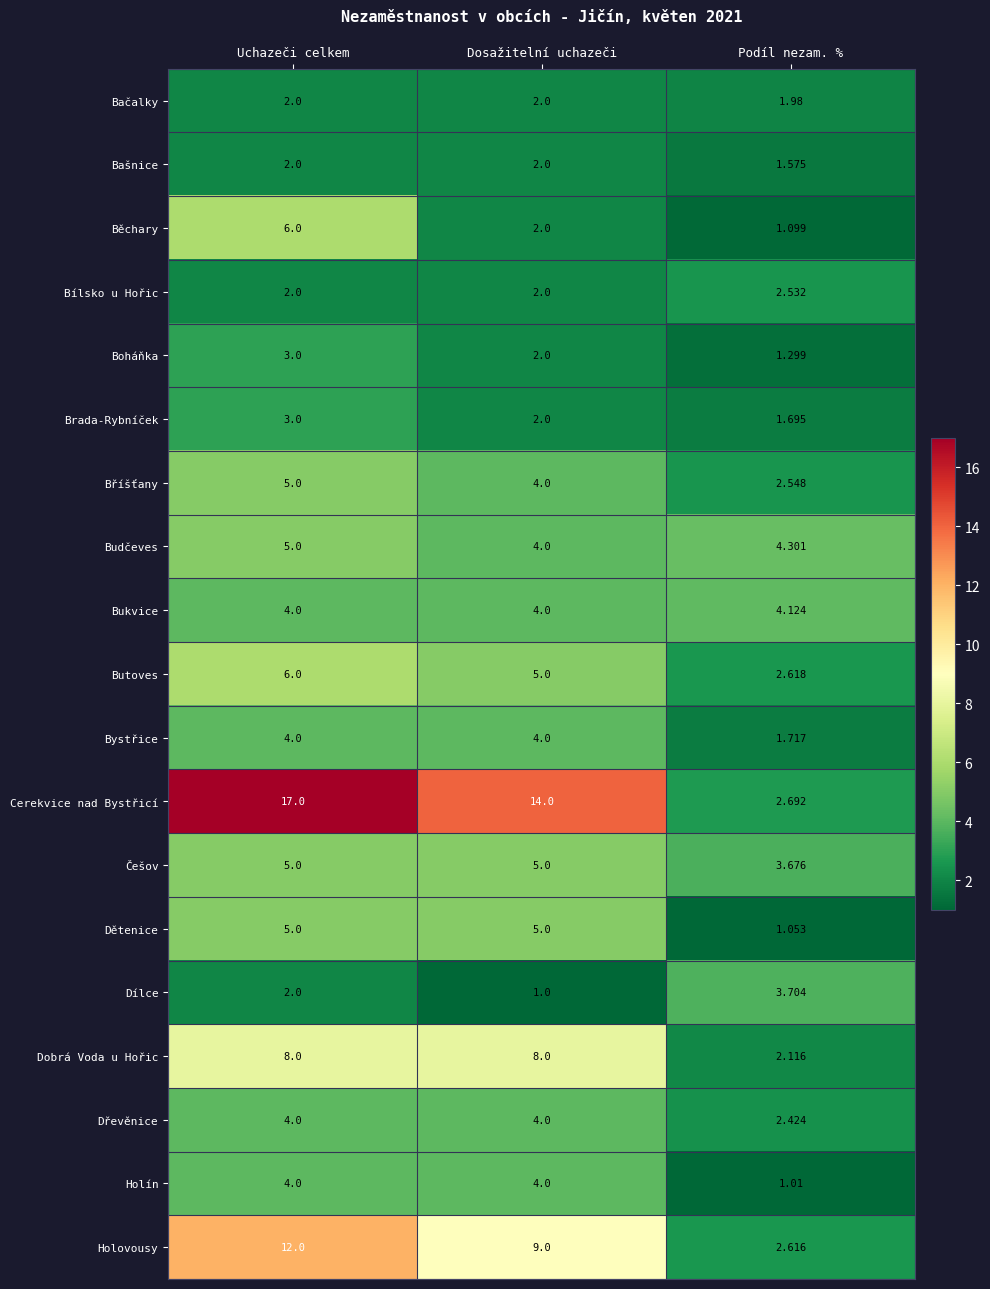

Which category has the lowest value across all series?

Dosažitelní uchazeči